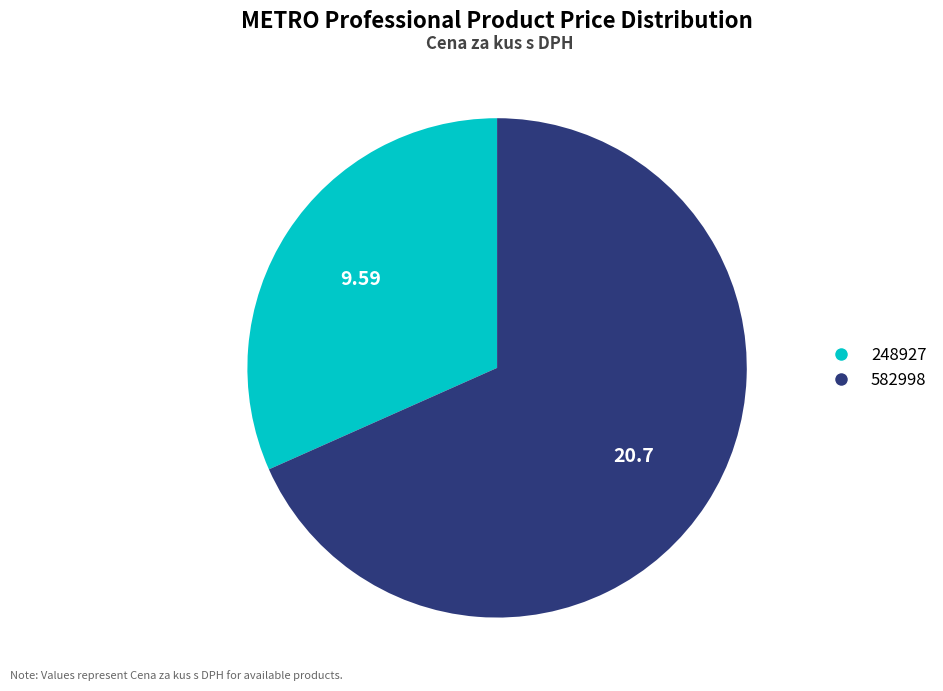

Approximately how many times larger is the value at 582998 compared to 248927?

2.2